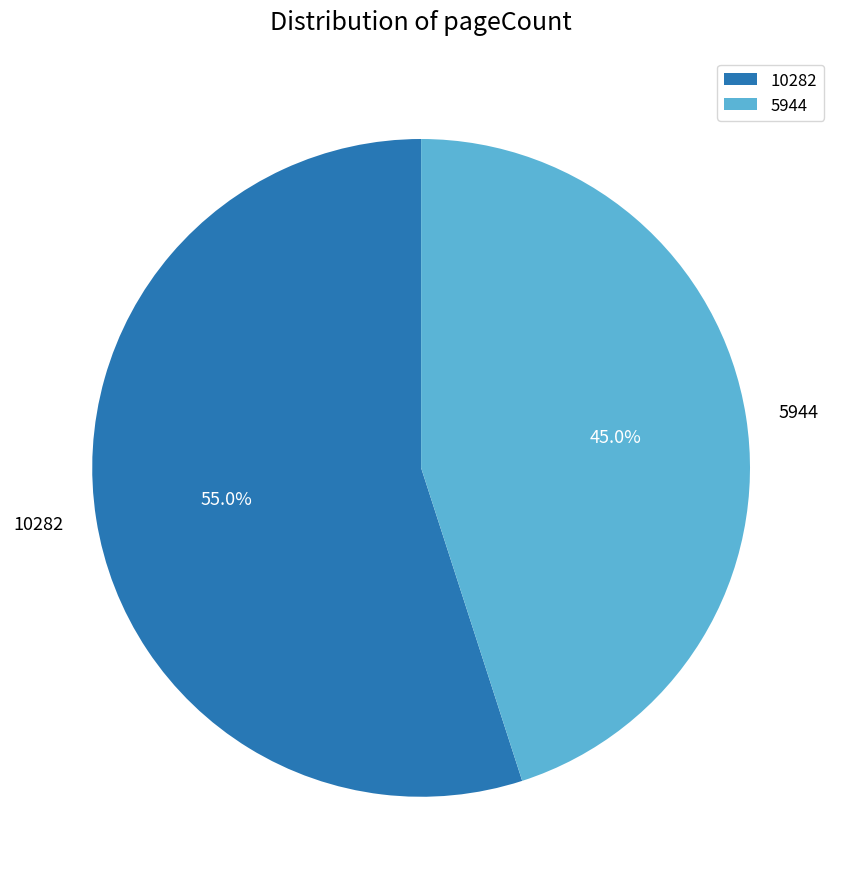

How much of the chart is everything except 5944?

55.0%